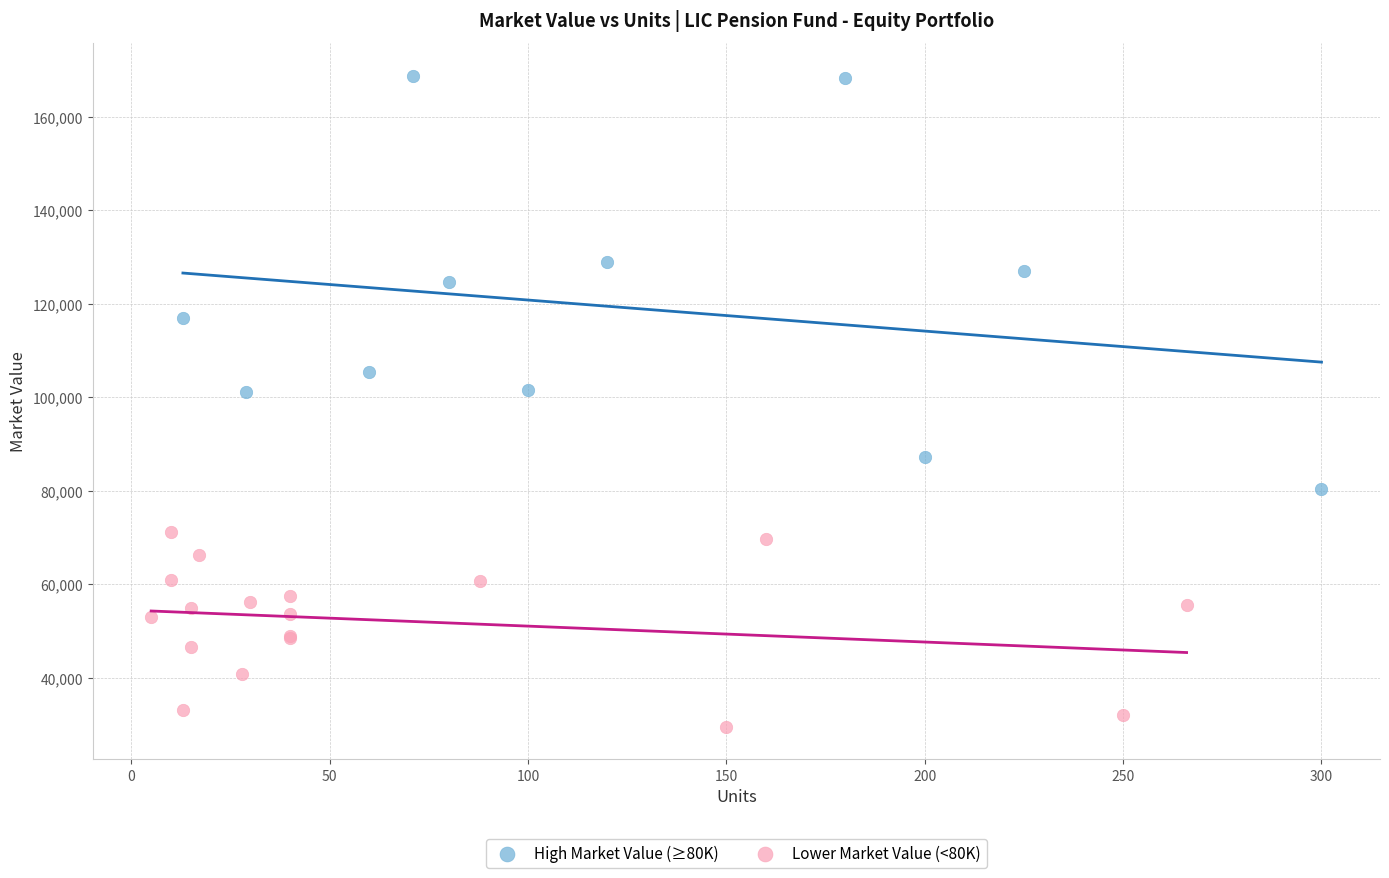

Which series reaches the minimum Y coordinate?

Lower Market Value (<80K)